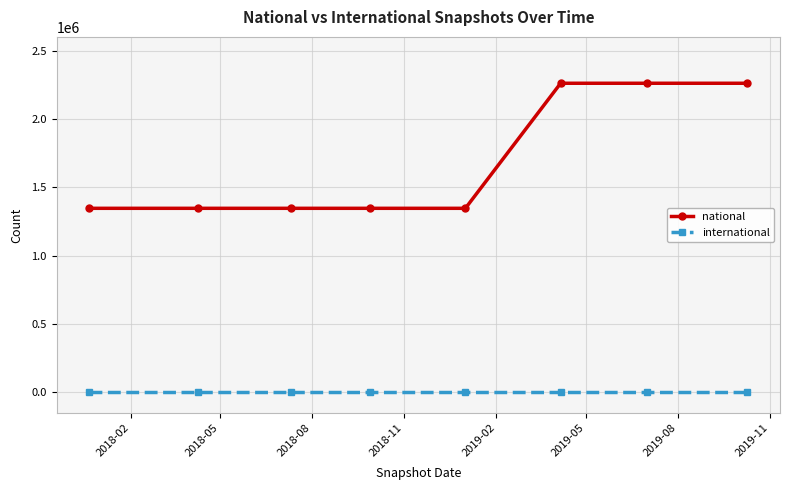

Which series has the largest total across all categories?

national